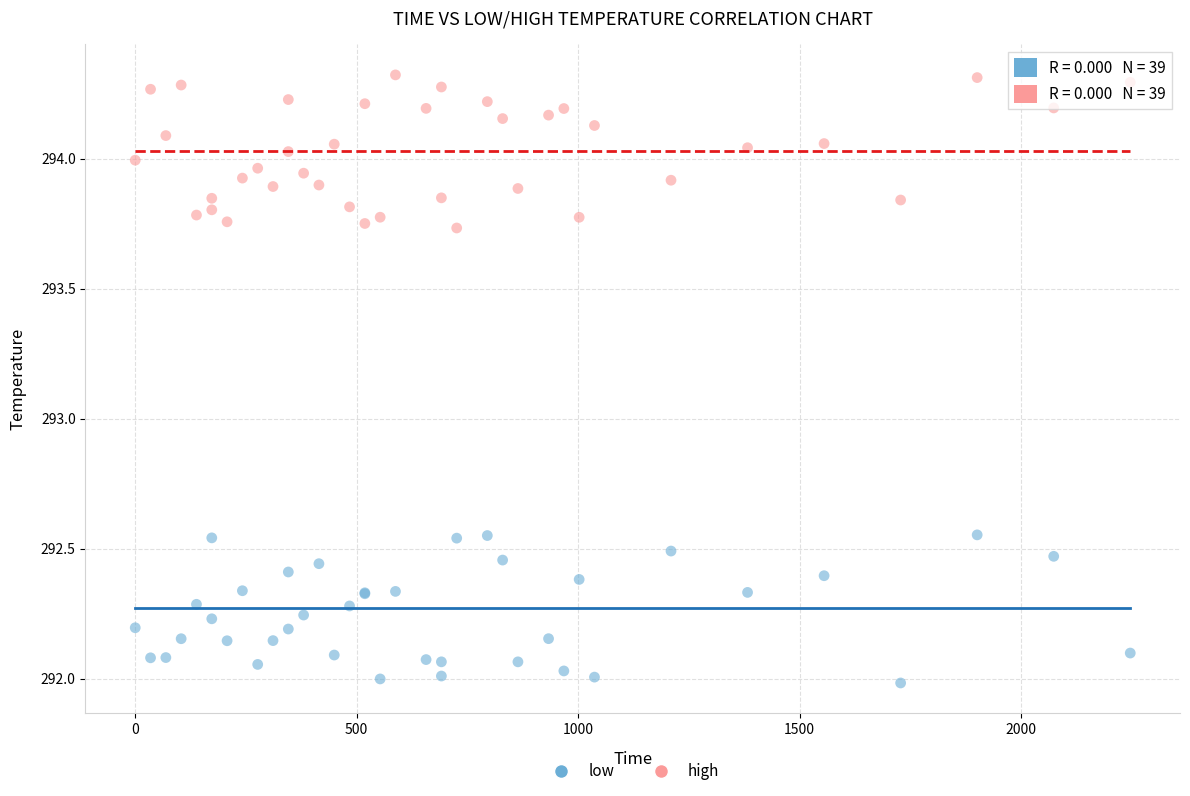

Which series contains the lowest Y value?

low